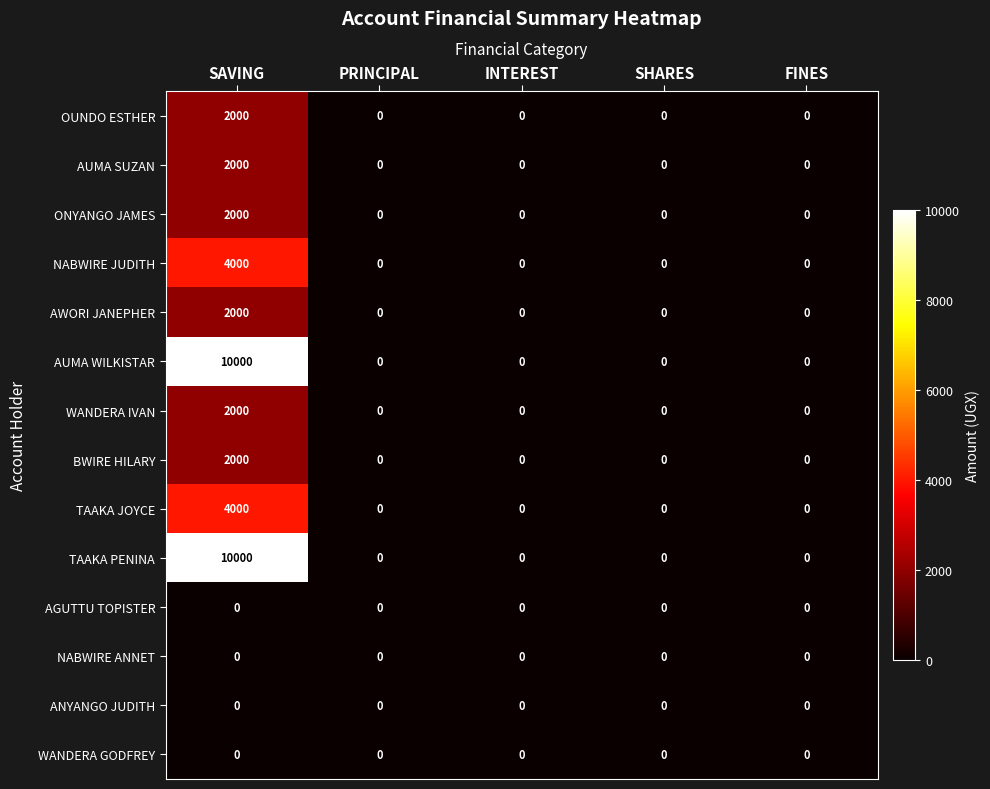

What is the maximum value shown in the chart?

10000